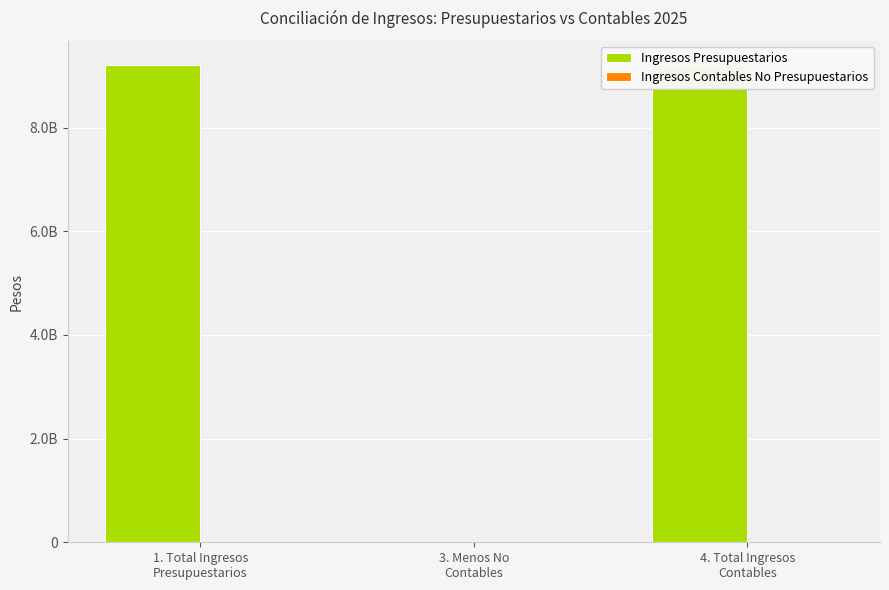

At which label is Ingresos Contables No Presupuestarios closest to 234?

3. Menos No
Contables